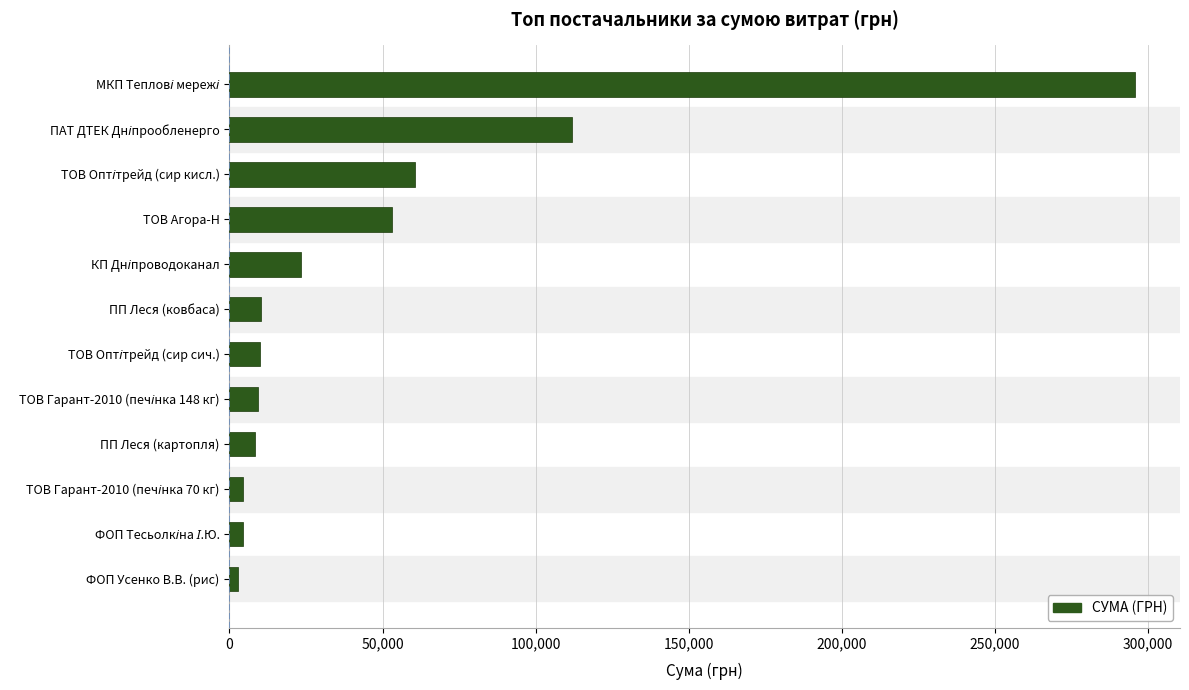

The value at ПП Леся (картопля) is 8360.4. True or false?

True